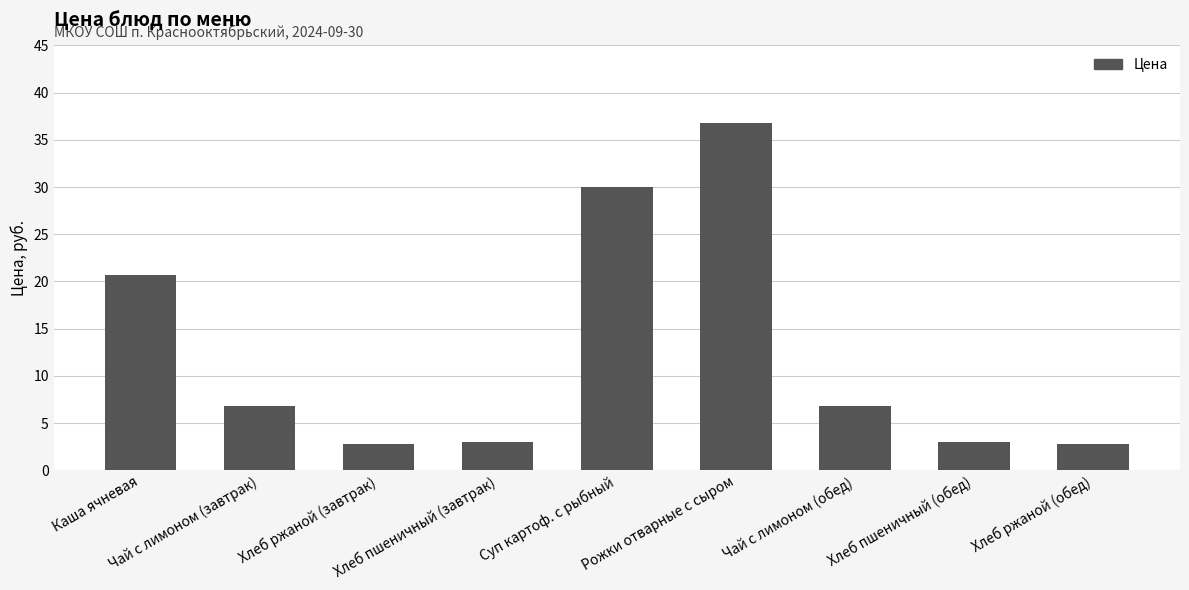

What is the difference between the second highest and second lowest values?

27.2